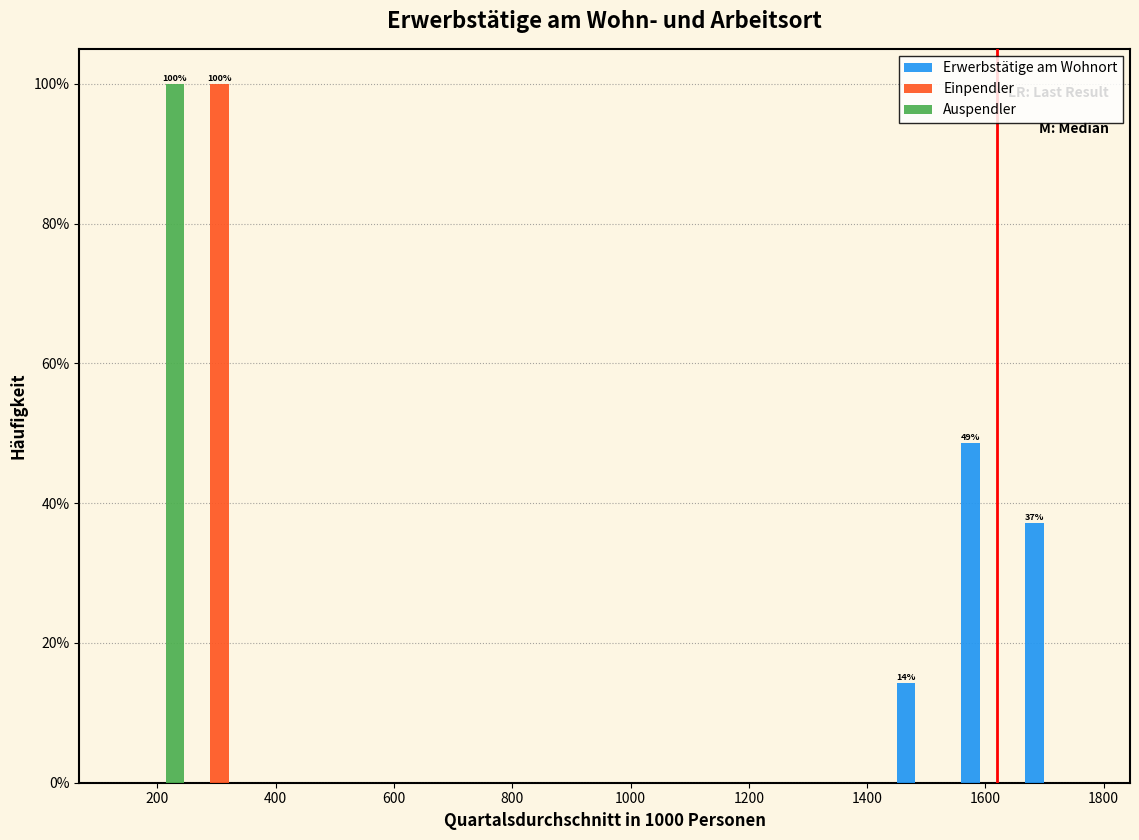

In the Einpendler series, which range on the x-axis has the tallest bar?

260 to 360